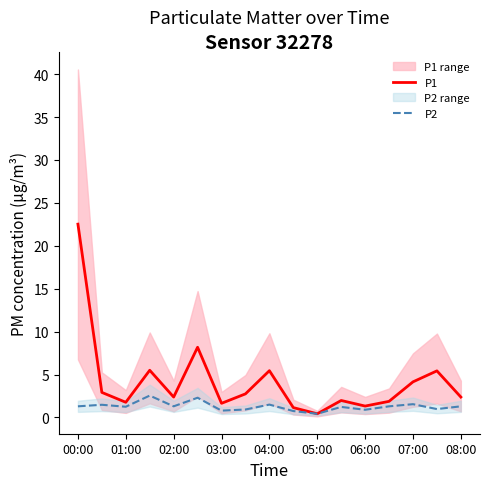

True or false: P2 has a value of 1.3 at 08:00.

True